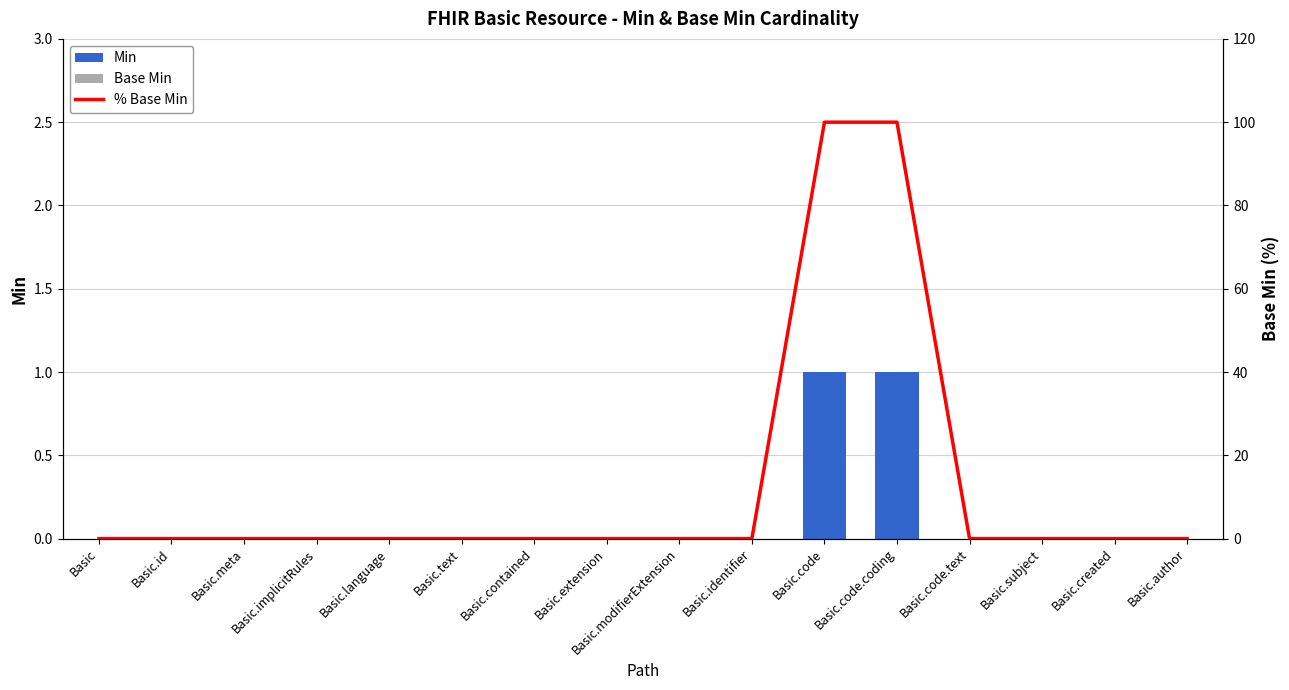

Are the bars grouped side by side (vs. stacked)?

Yes